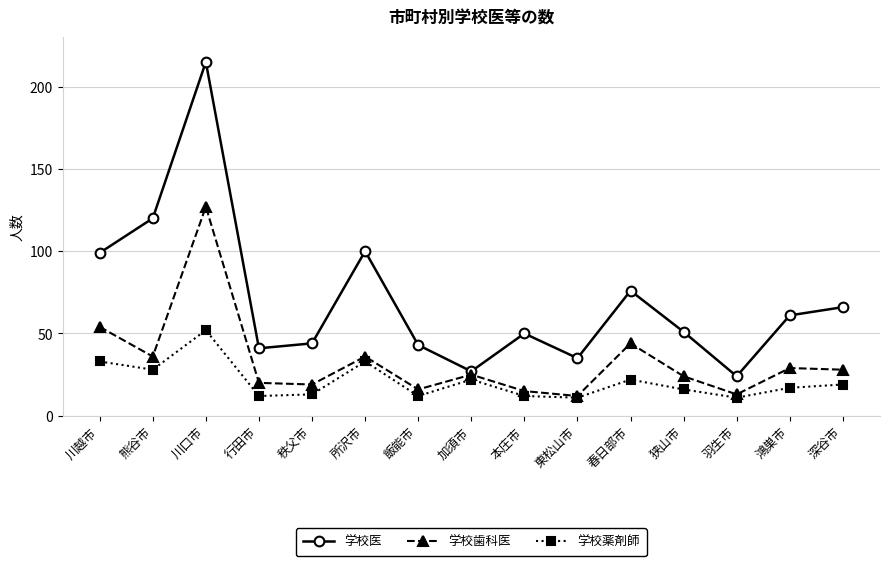

Which series has the largest range (max minus min)?

学校医